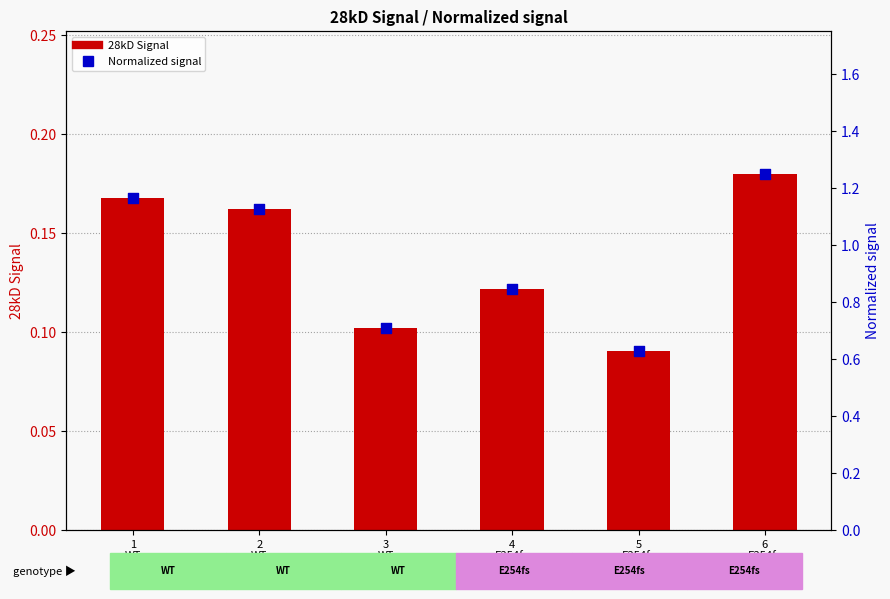

Which series reaches the maximum Y coordinate?

Normalized signal